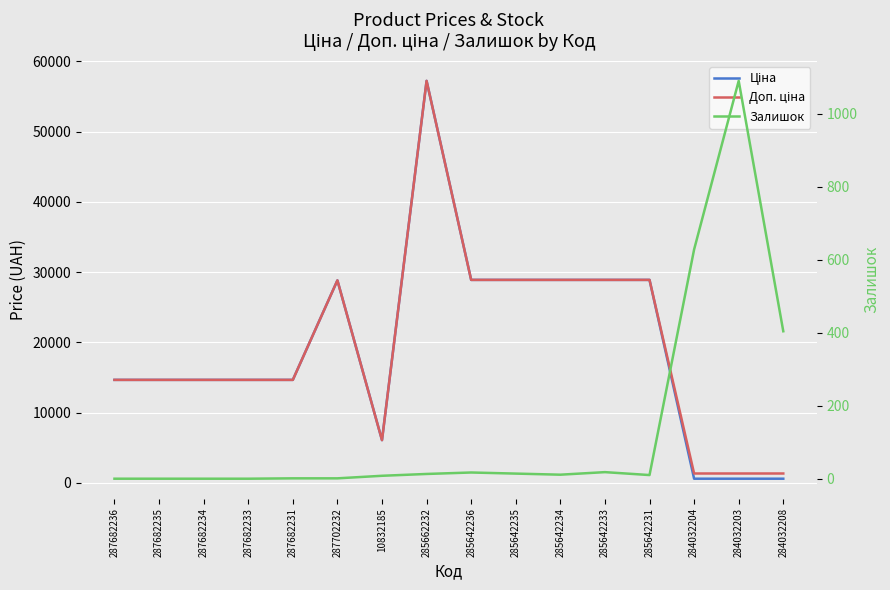

What are all the series names shown in the legend?

Ціна, Доп. ціна, Залишок